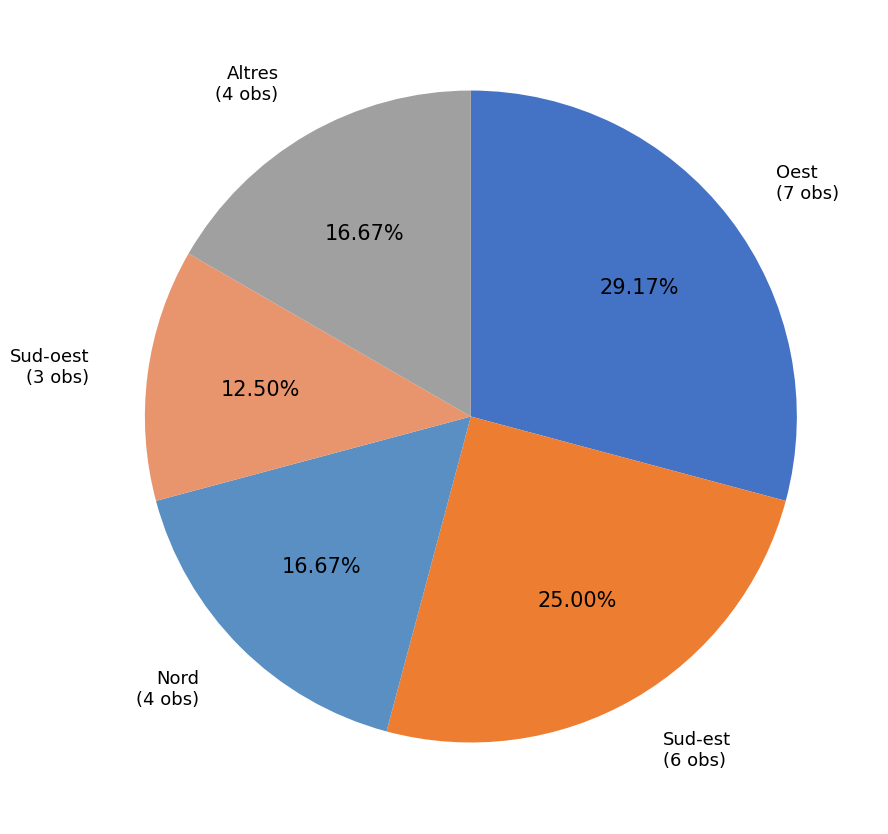

How many segments does this pie chart have?

5